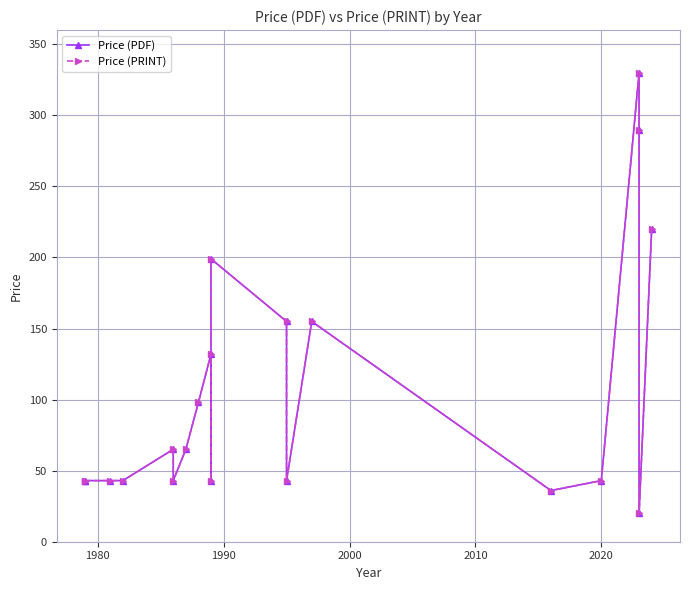

What is the minimum value for Price (PDF)?

20